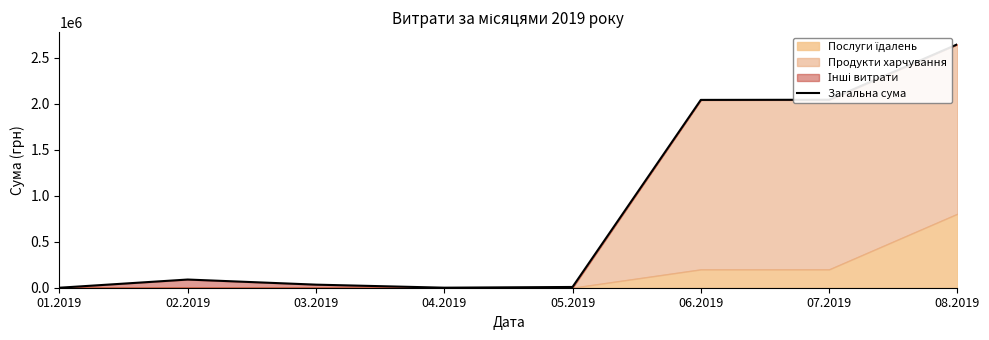

At which category does the data reach its first local valley?

04.2019